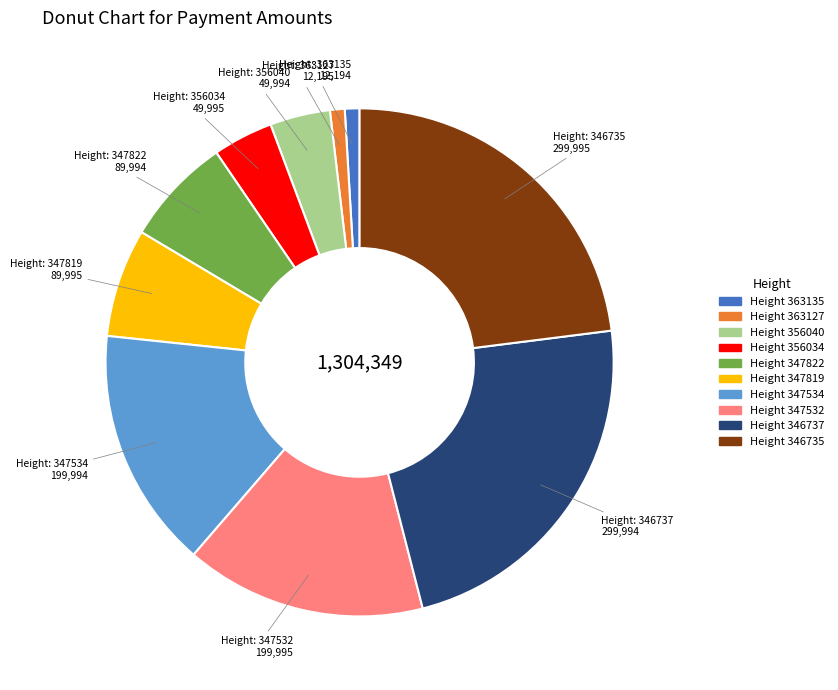

Is there a majority slice in this chart?

No